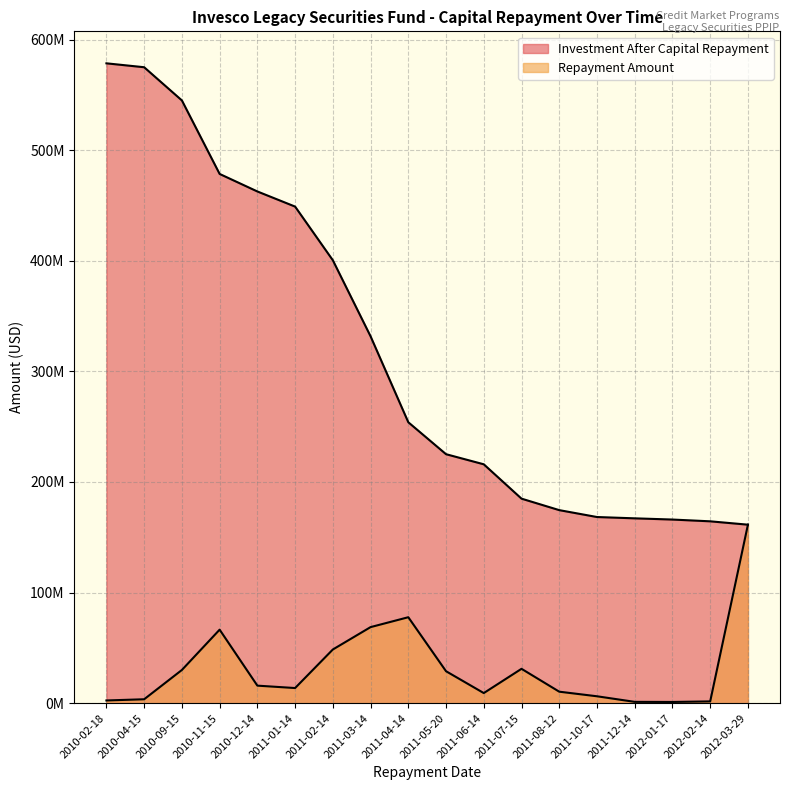

Which category has the lowest value in the Investment After Capital Repayment series?

2012-03-29